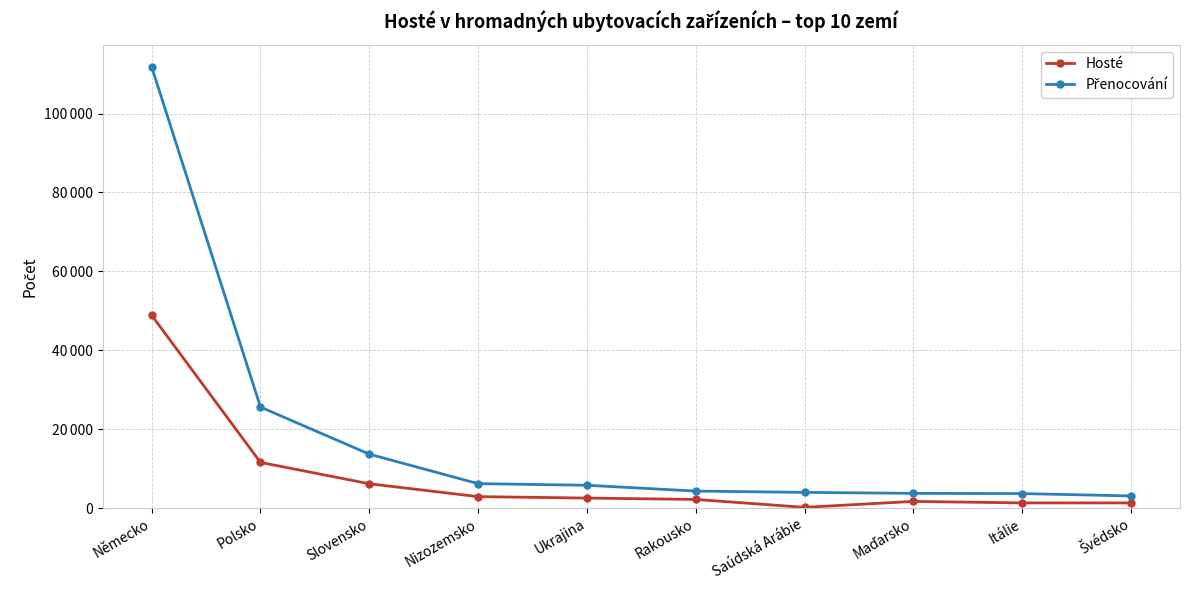

At which category is the sum across all series the highest?

Německo